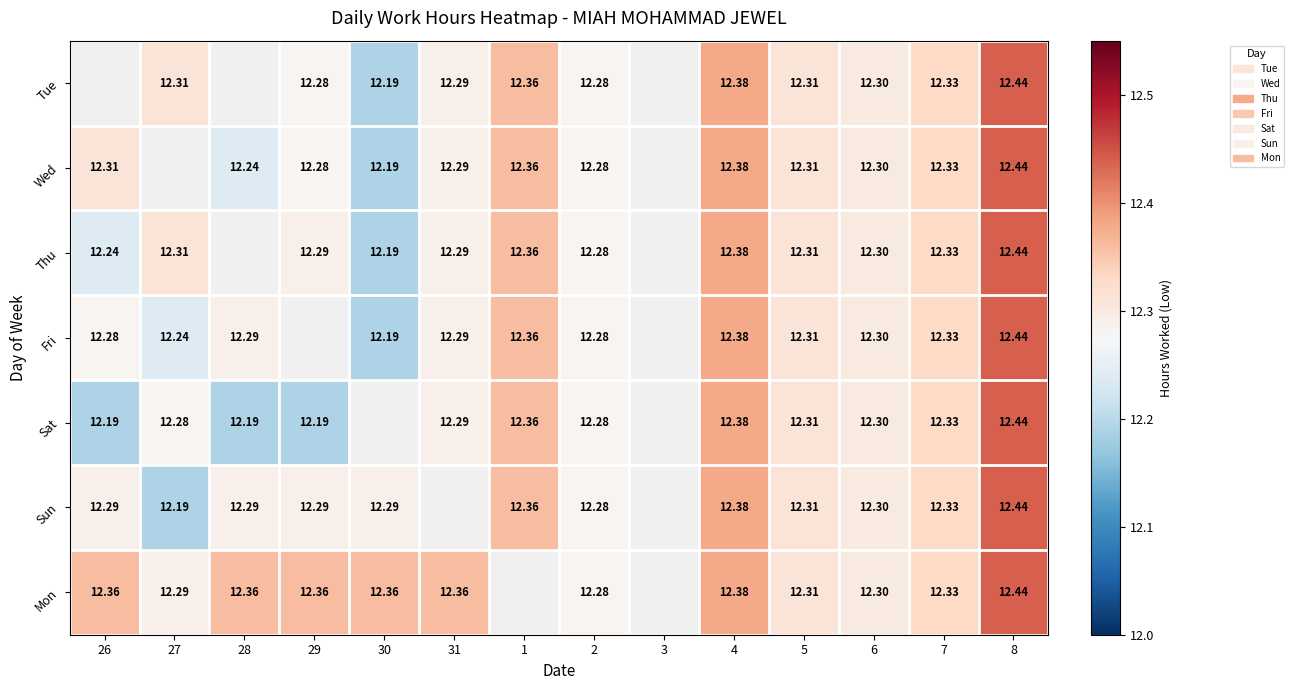

The value of Mon at 29 is 12.4. True or false?

True